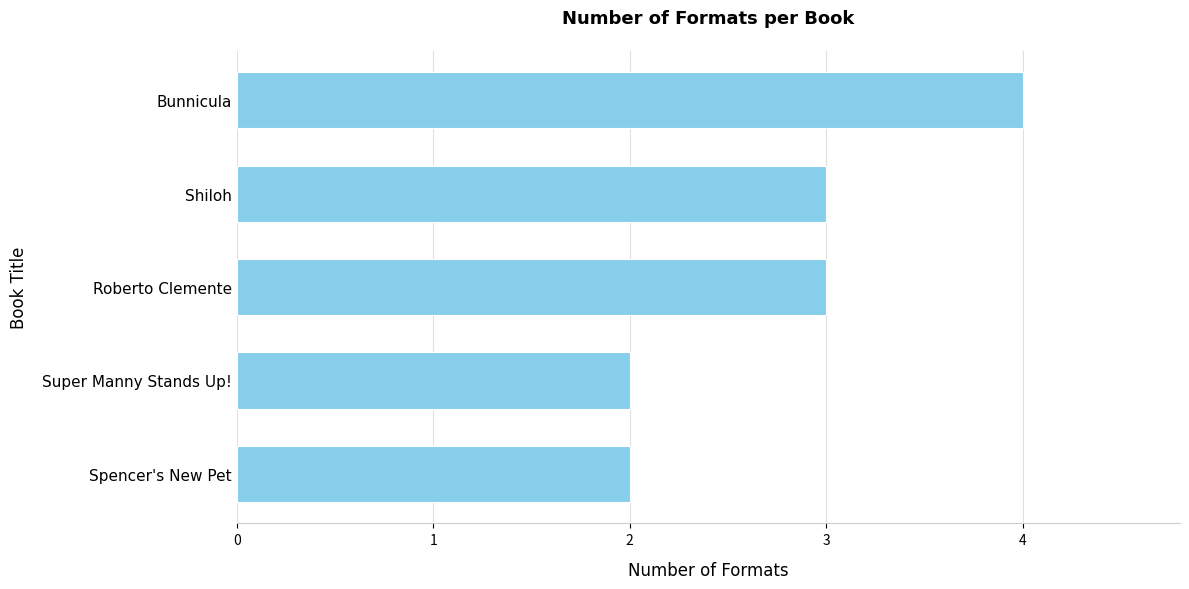

What is the ratio of the value at Roberto Clemente to the value at Shiloh?

1.0